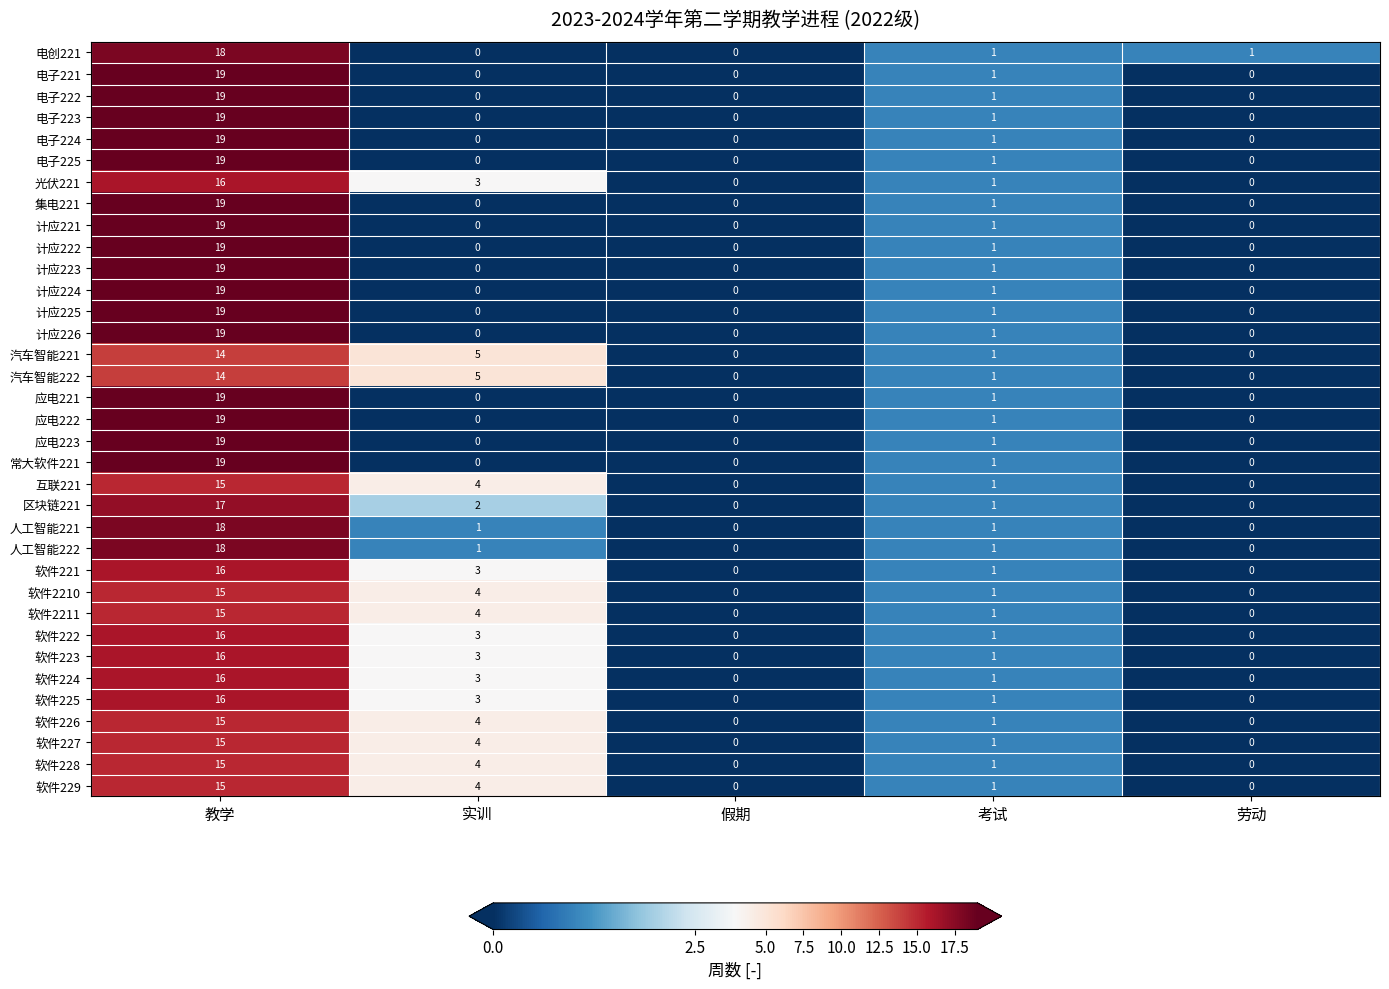

What is the difference between the maximum and second lowest values in the 软件221 series?

16